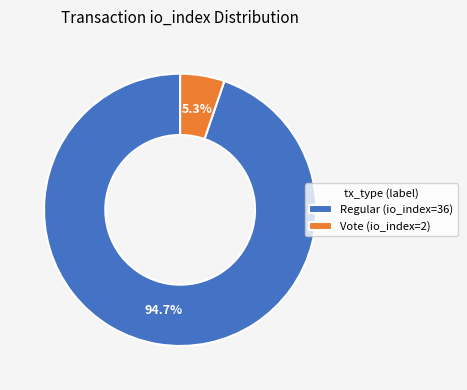

Rank the categories by value from highest to lowest.

Regular (io_index=36), Vote (io_index=2)